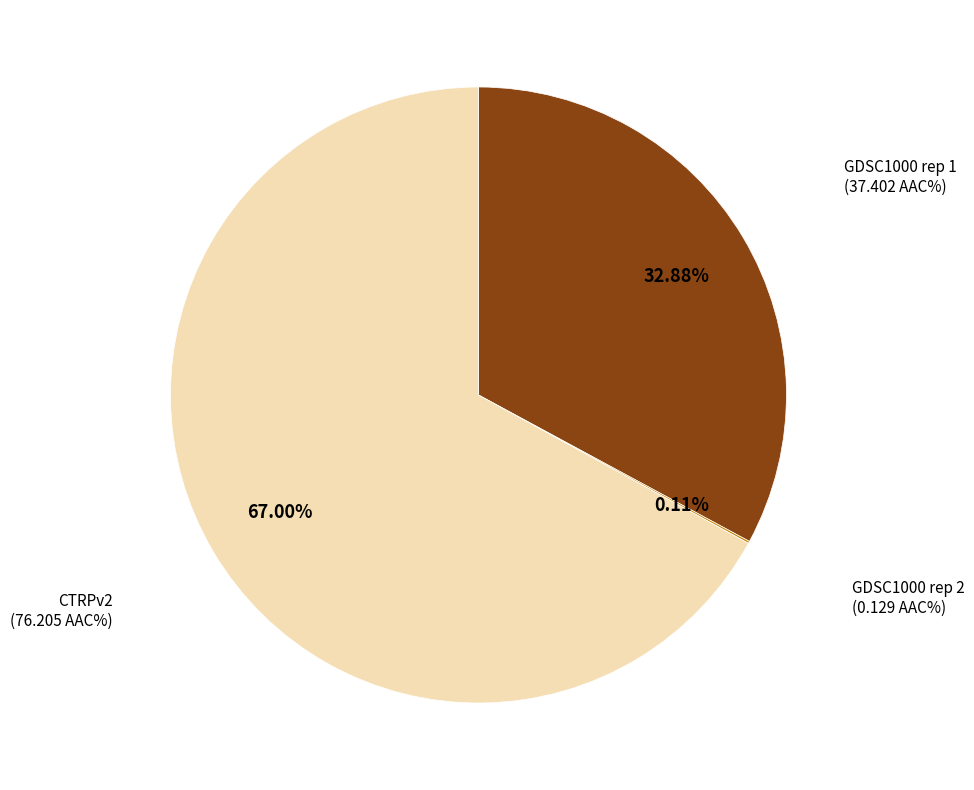

Is there a majority slice in this chart?

Yes